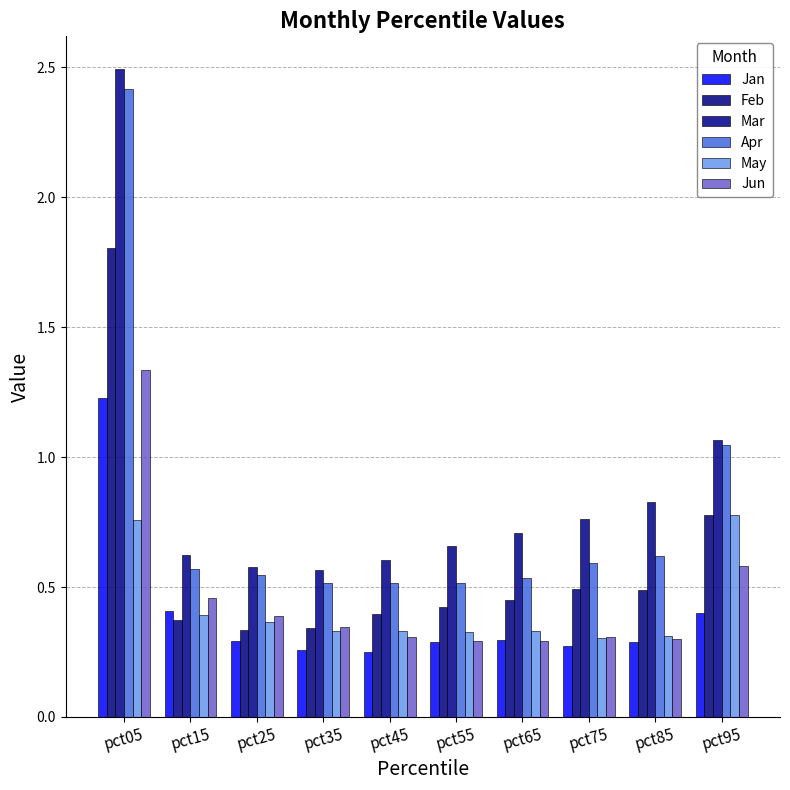

At how many categories does at least one series exceed 0?

10